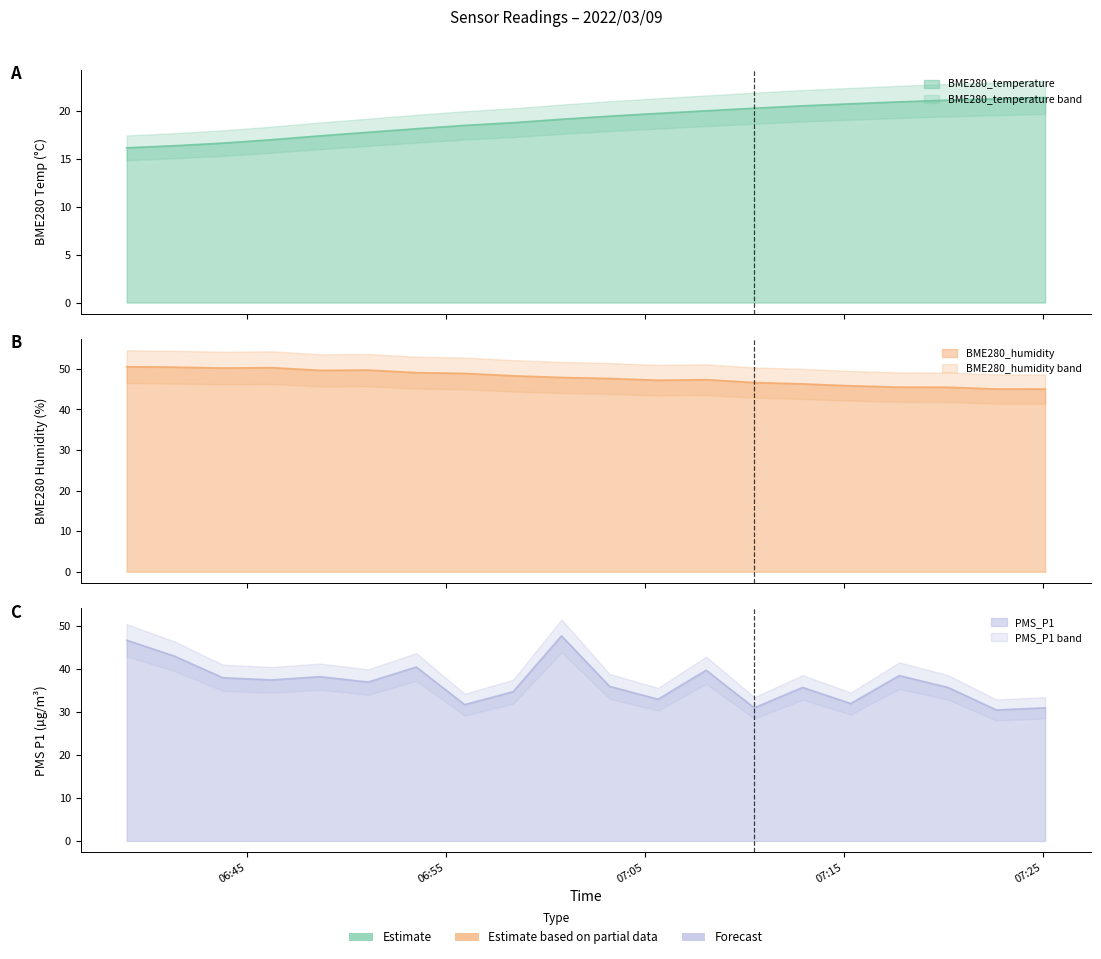

Is the value of BME280_humidity at 2022/03/09 06:48:41 greater than the value of BME280_temperature at 2022/03/09 06:48:41?

Yes